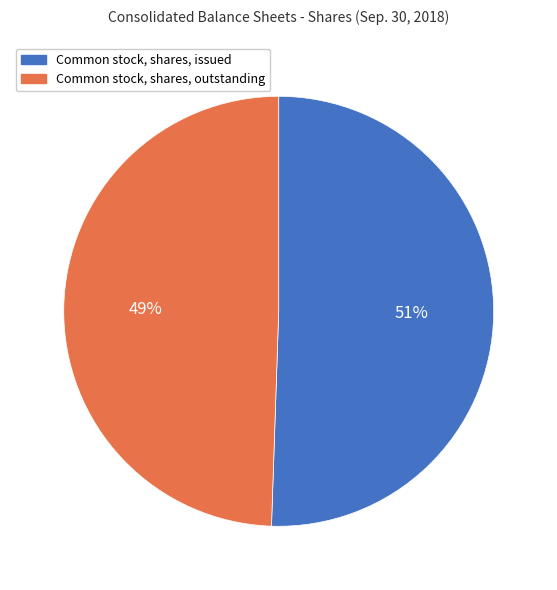

Combined, do Common stock, shares, outstanding and Common stock, shares, issued account for over 50%?

Yes